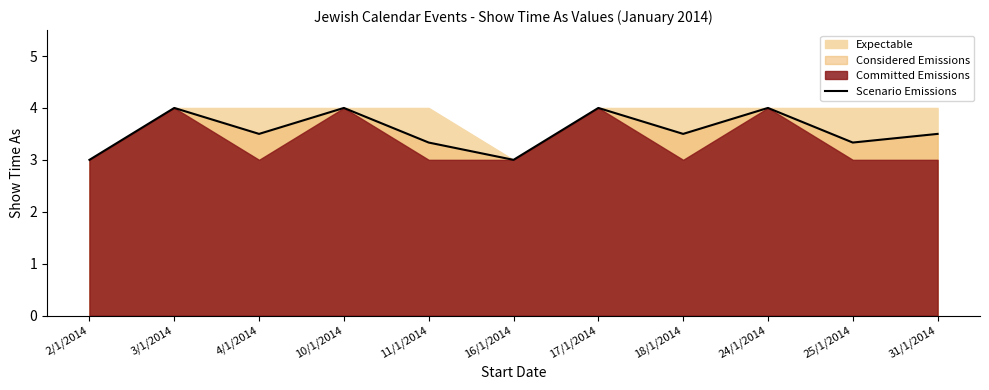

Between 25/1/2014 and 10/1/2014, which is larger?

10/1/2014